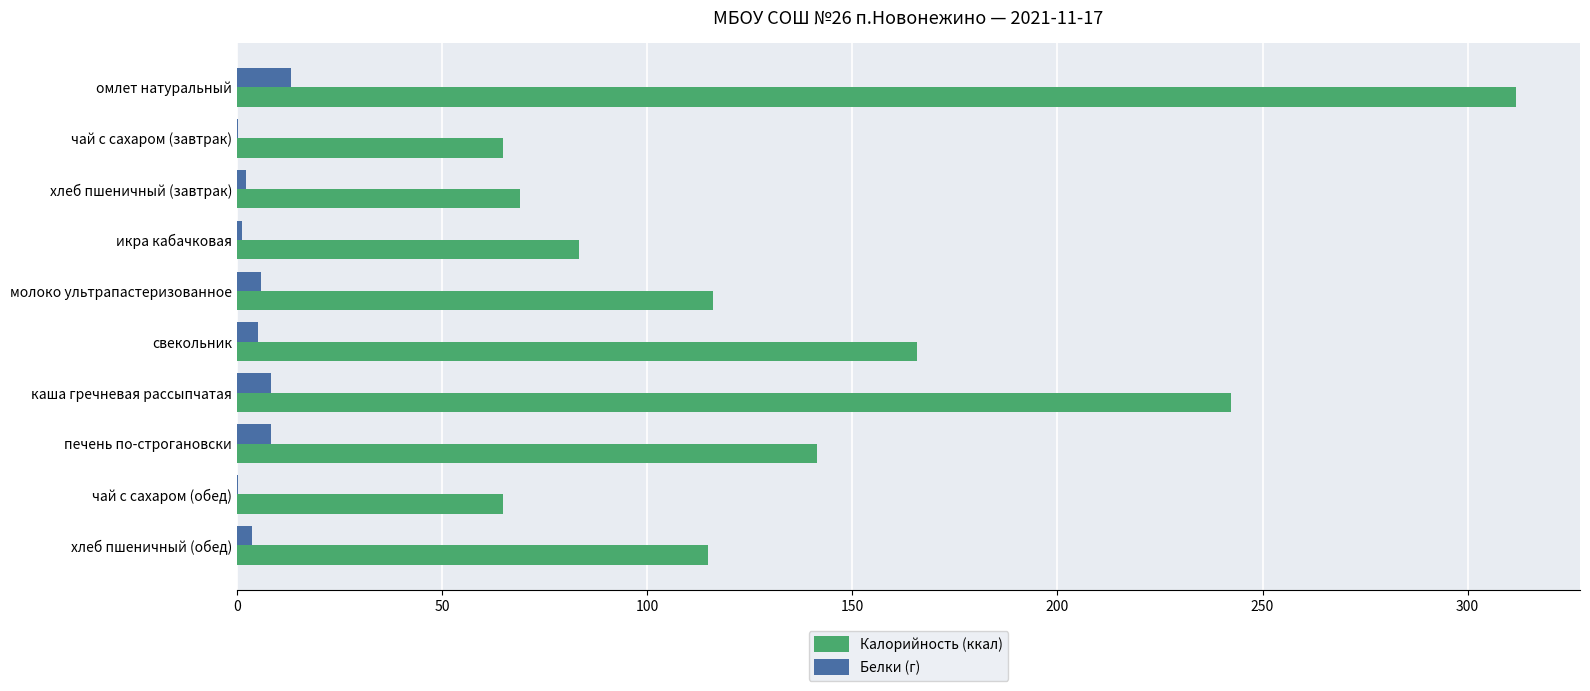

At which label is Калорийность (ккал) closest to 188?

свекольник